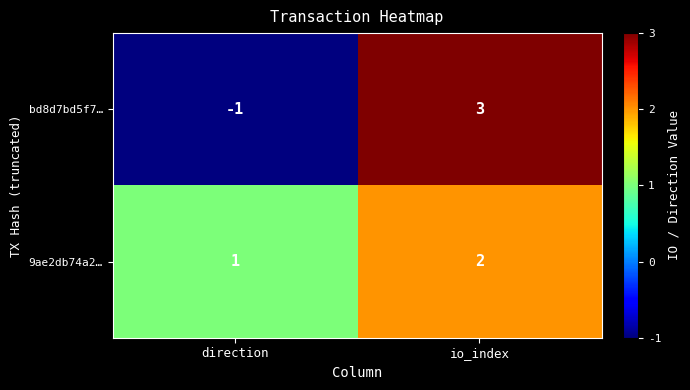

Reading left to right, list all the values displayed in this chart.

bd8d7bd5f7…: -1	3
9ae2db74a2…: 1	2